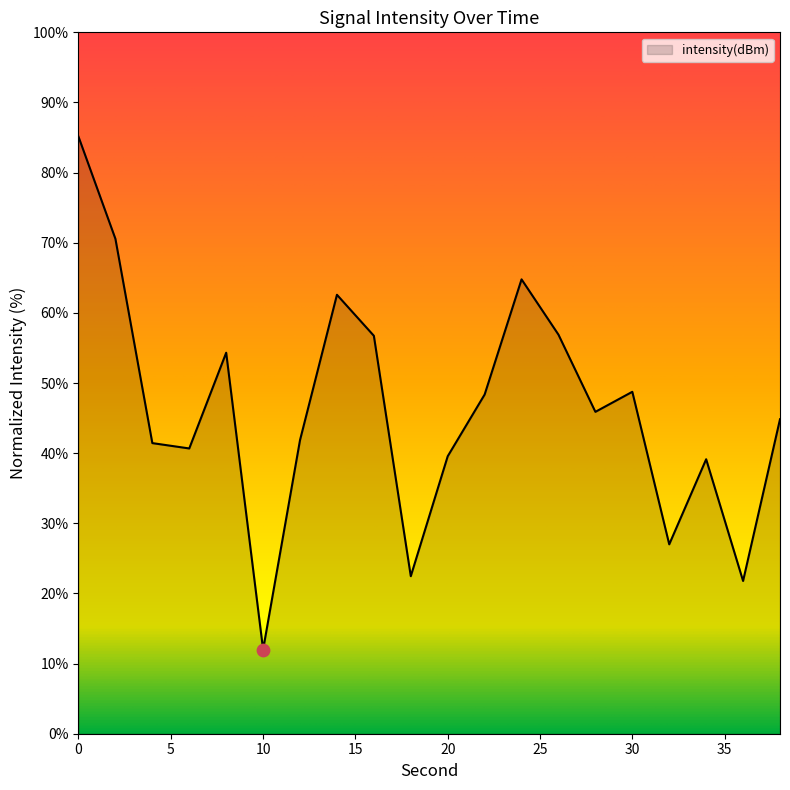

What is the maximum value shown in the chart?

85.1